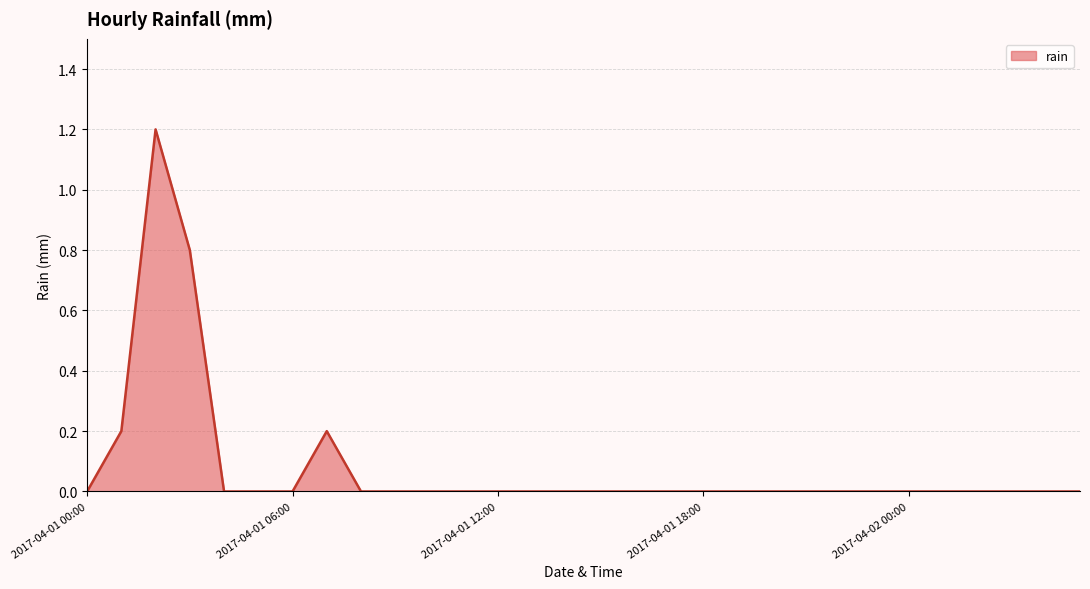

What is the difference between the maximum and minimum values?

1.2